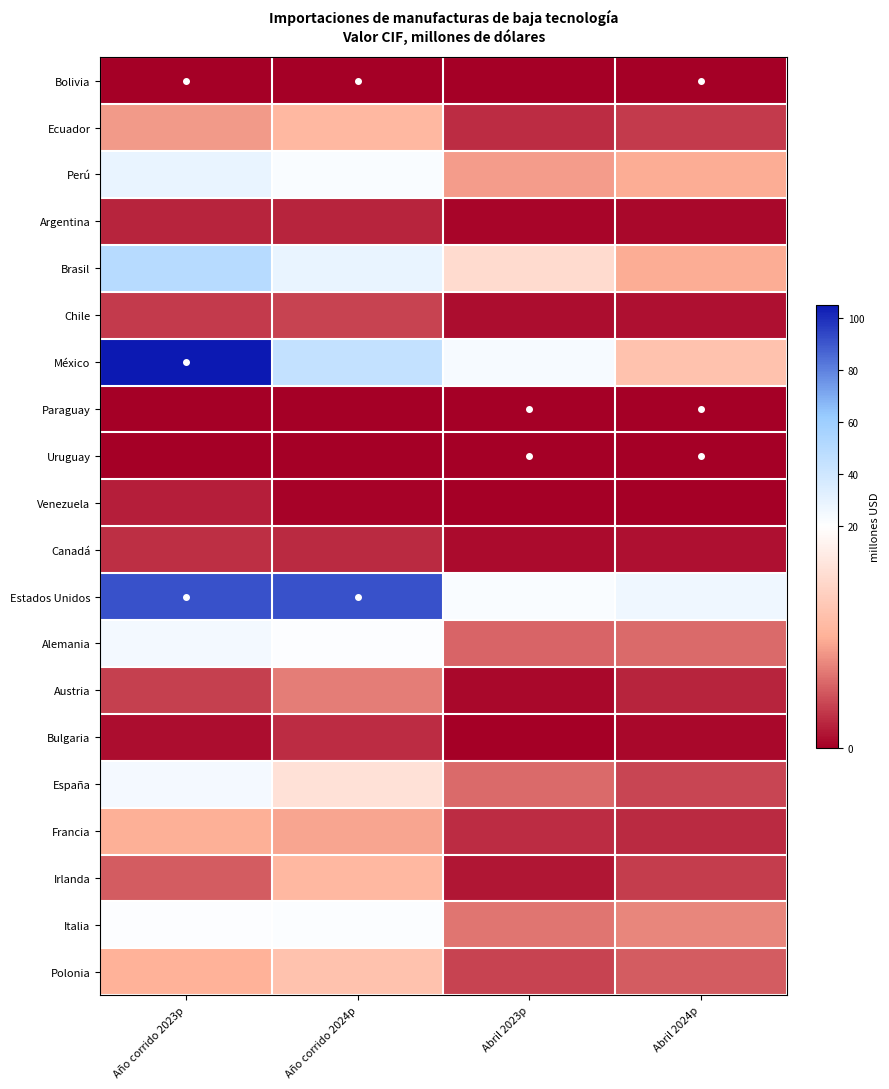

What is the spread (max minus min) of values at Abril 2023p?

23.6